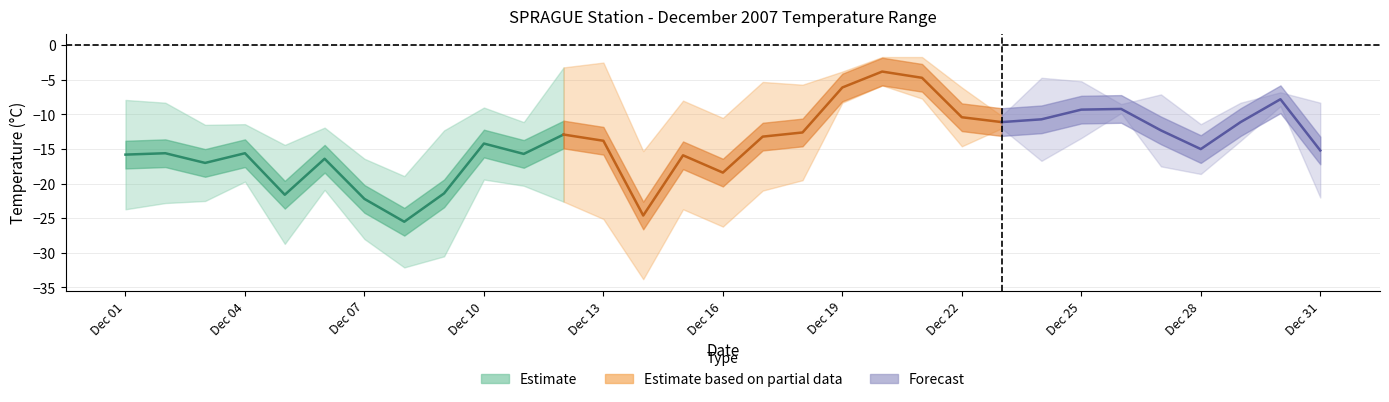

What is the difference between the maximum and minimum values in the Min Temp (C) series?

28.0